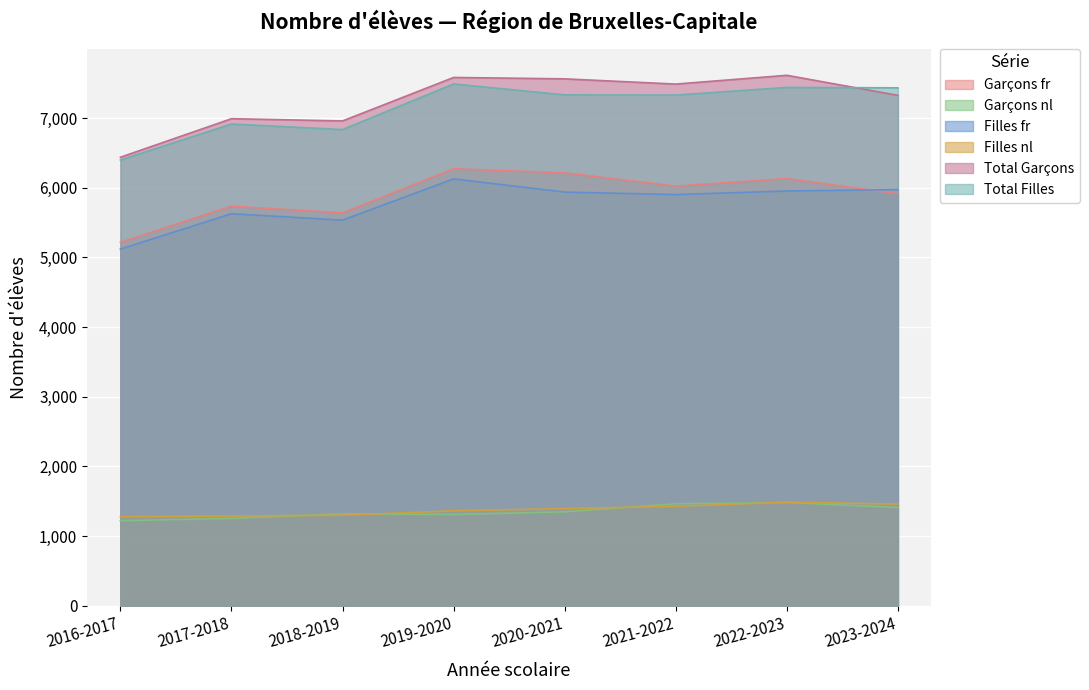

Rank the series at 2017-2018 from highest to lowest value.

Total Garçons, Total Filles, Garçons fr, Filles fr, Filles nl, Garçons nl